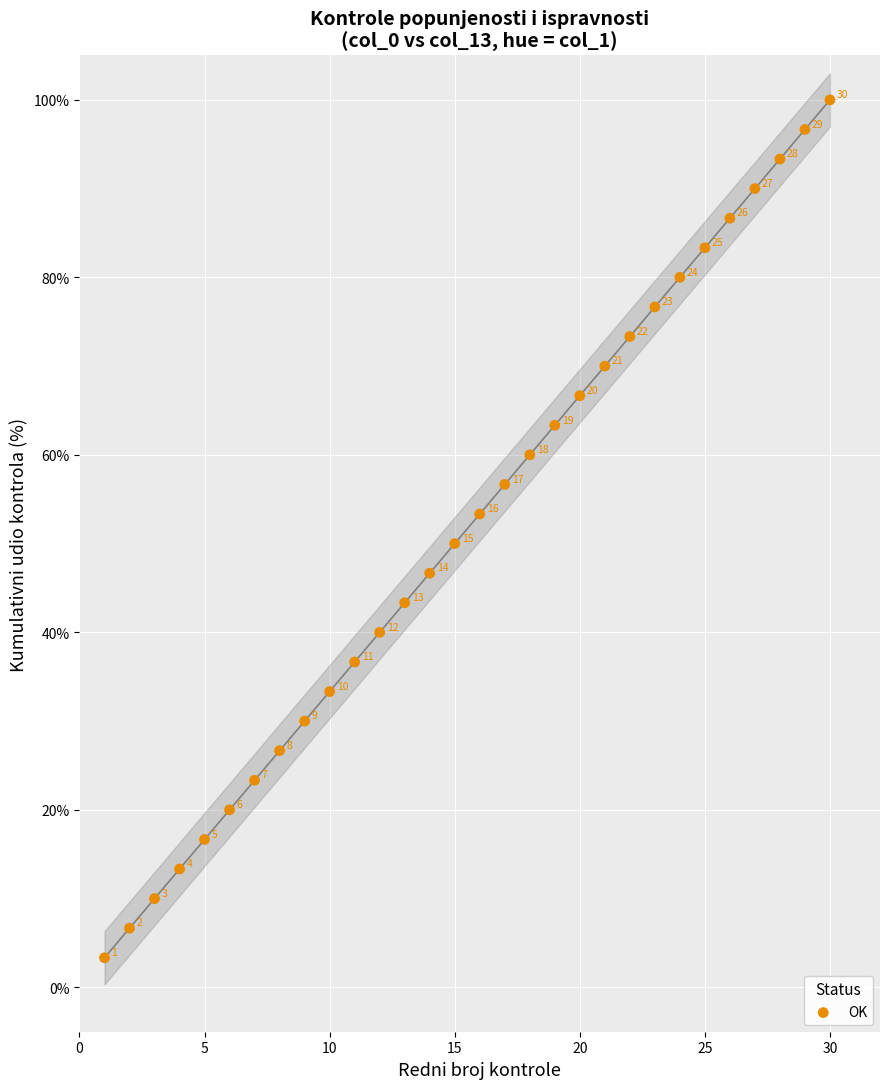

What is the range of X values (max minus min)?

29.0